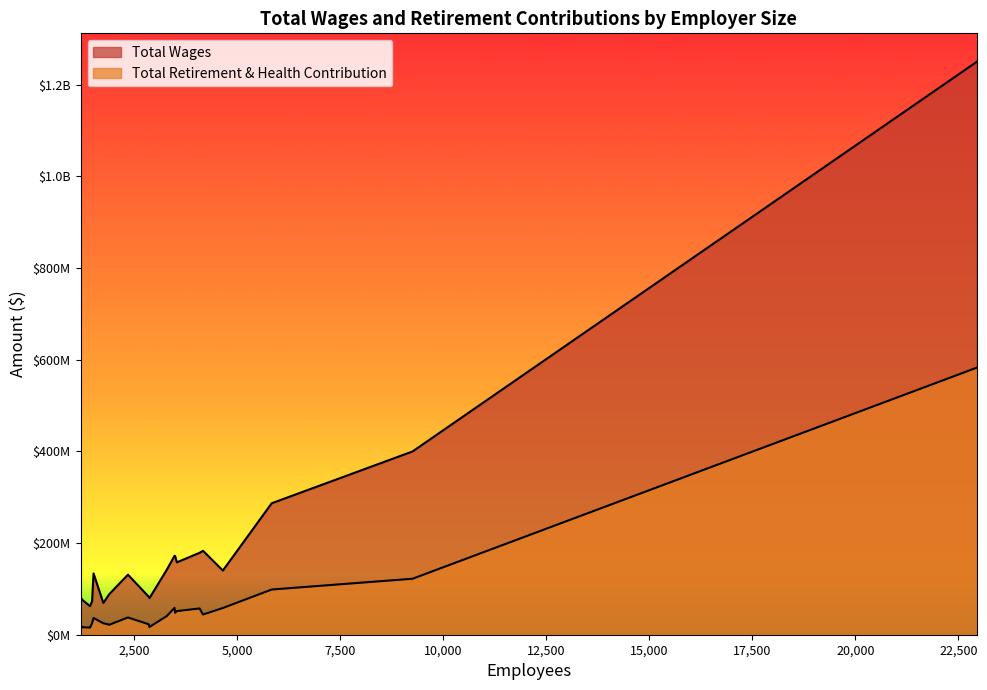

True or false: Total Wages has a value of 171581746.0 at 3499.

True